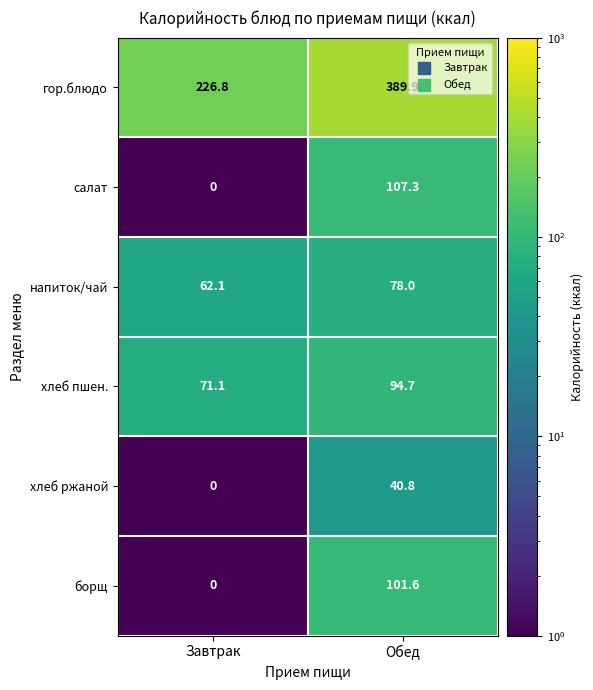

Is it true that борщ equals -31.4 at Завтрак?

False